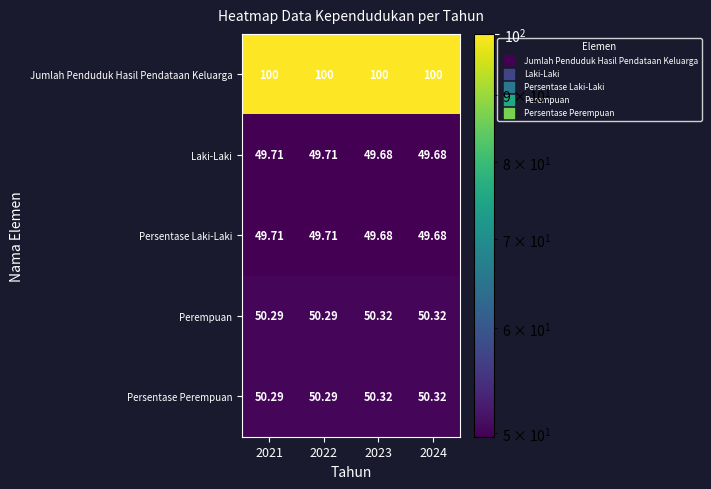

Is the value of Persentase Perempuan at 2023 greater than the value of Laki-Laki at 2022?

Yes